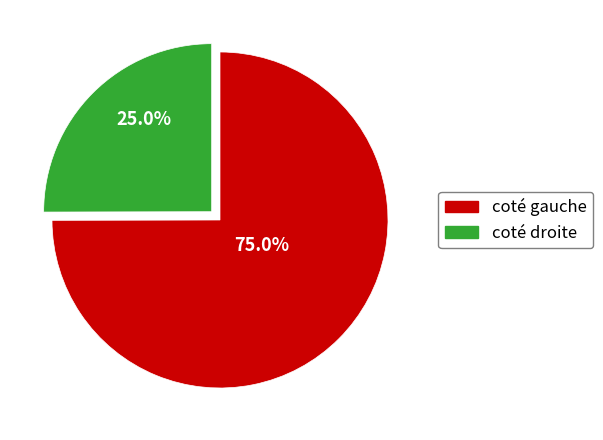

Is there any slice that represents more than half of the pie?

Yes